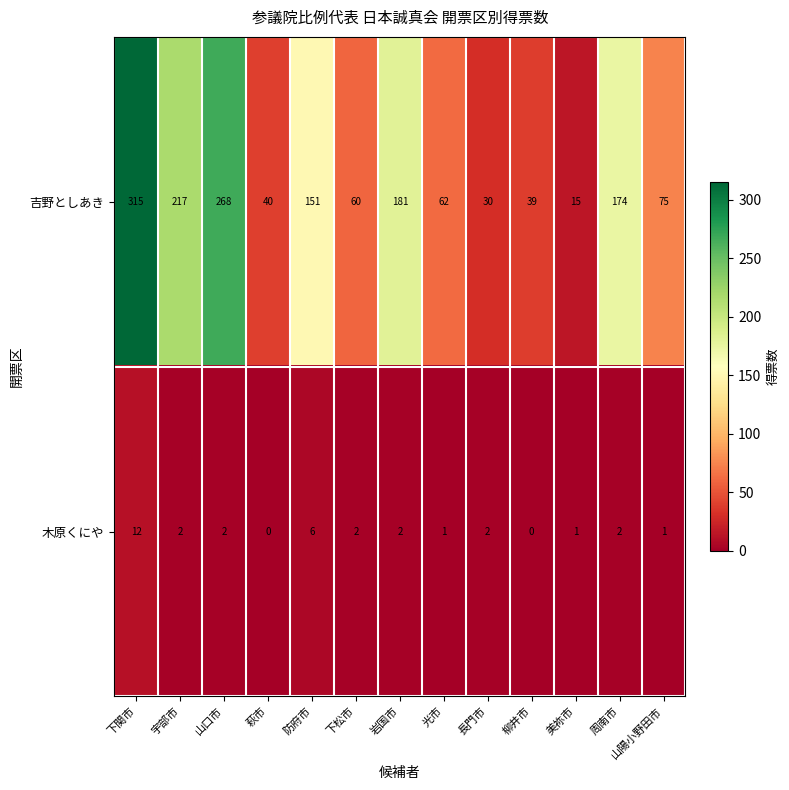

What is the difference between the 吉野としあき values at 美祢市 and 下松市?

45